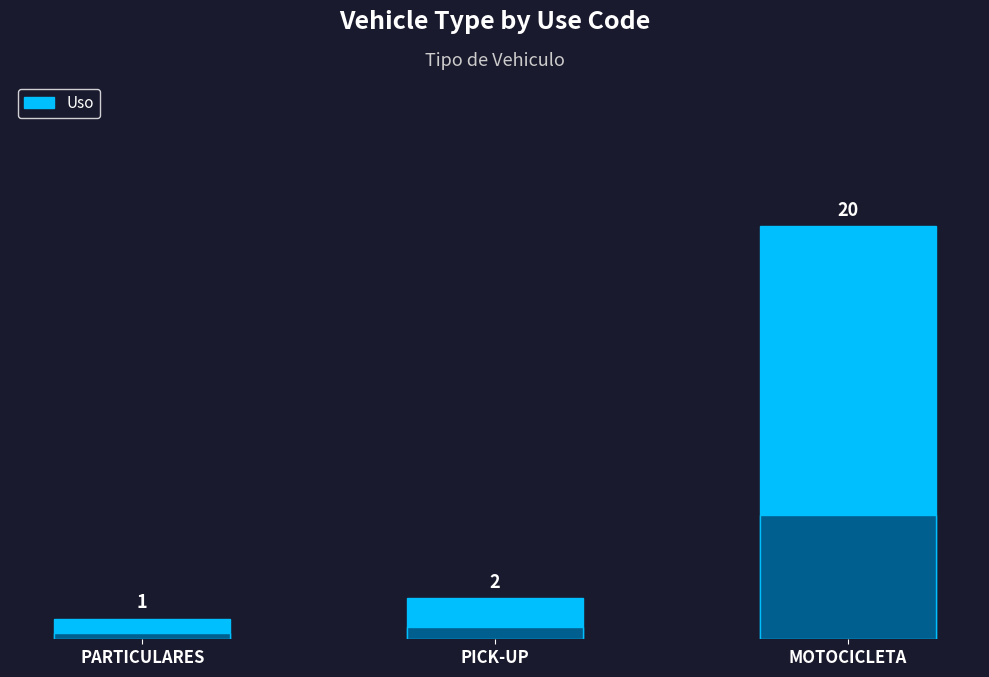

At which label is the value closest to 10?

PICK-UP